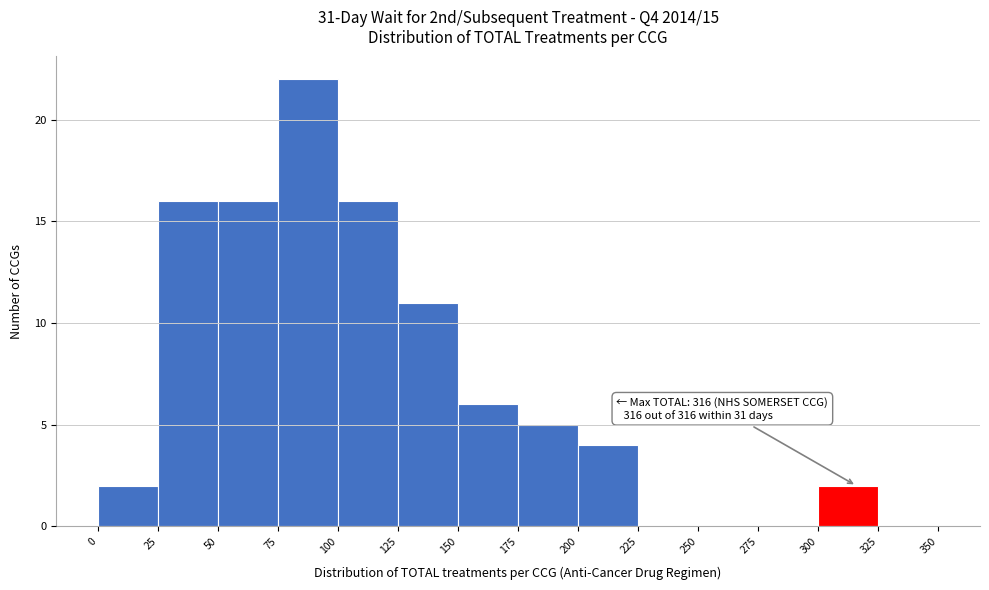

Over which range of the x-axis is the bar tallest?

75 to 100